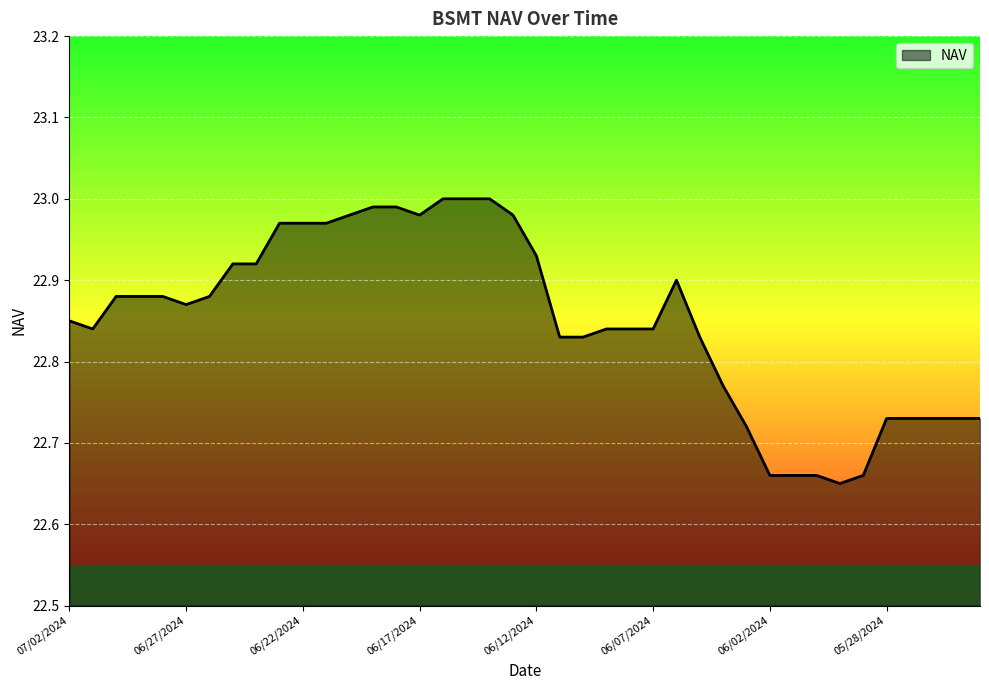

Which label corresponds to the largest value in the chart?

06/16/2024